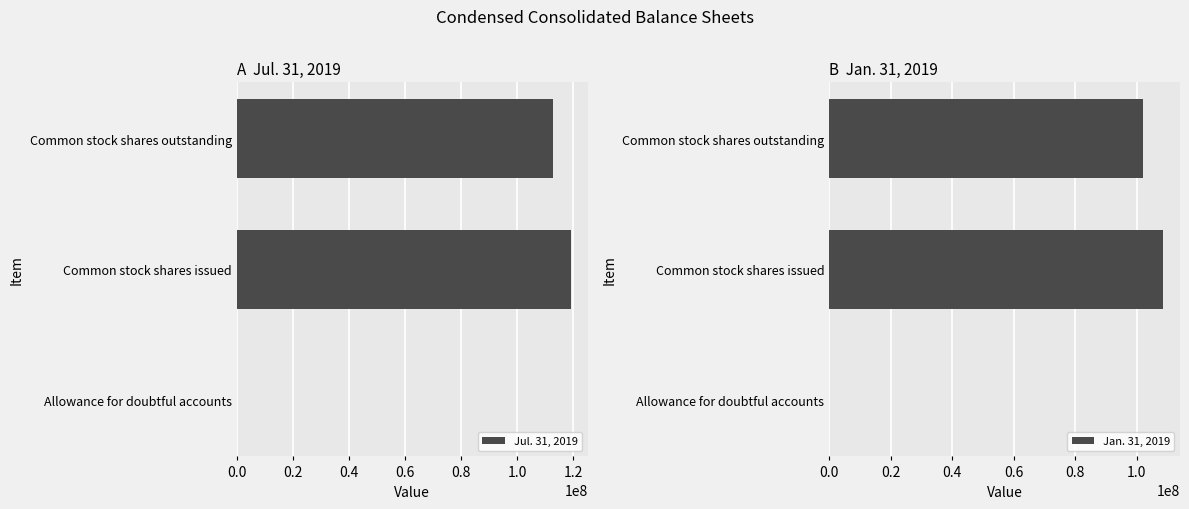

Rank the series by their average value, from highest to lowest.

Jul. 31, 2019, Jan. 31, 2019